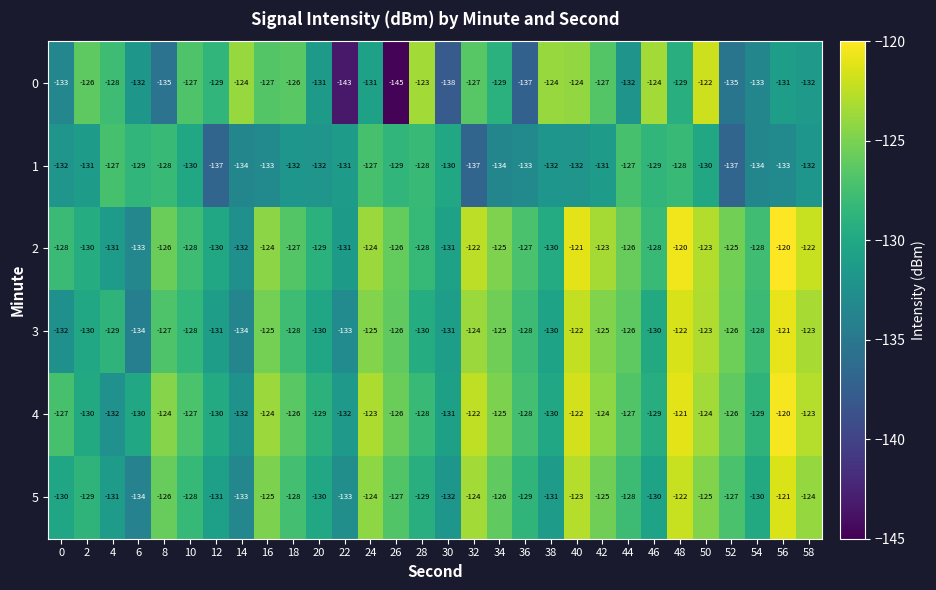

How many data points does each series have?

30